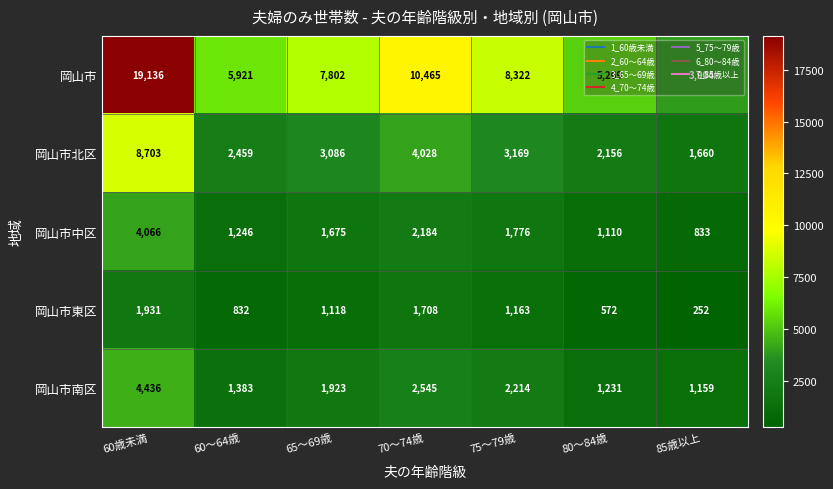

What is the lowest value of the 岡山市東区 series?

252